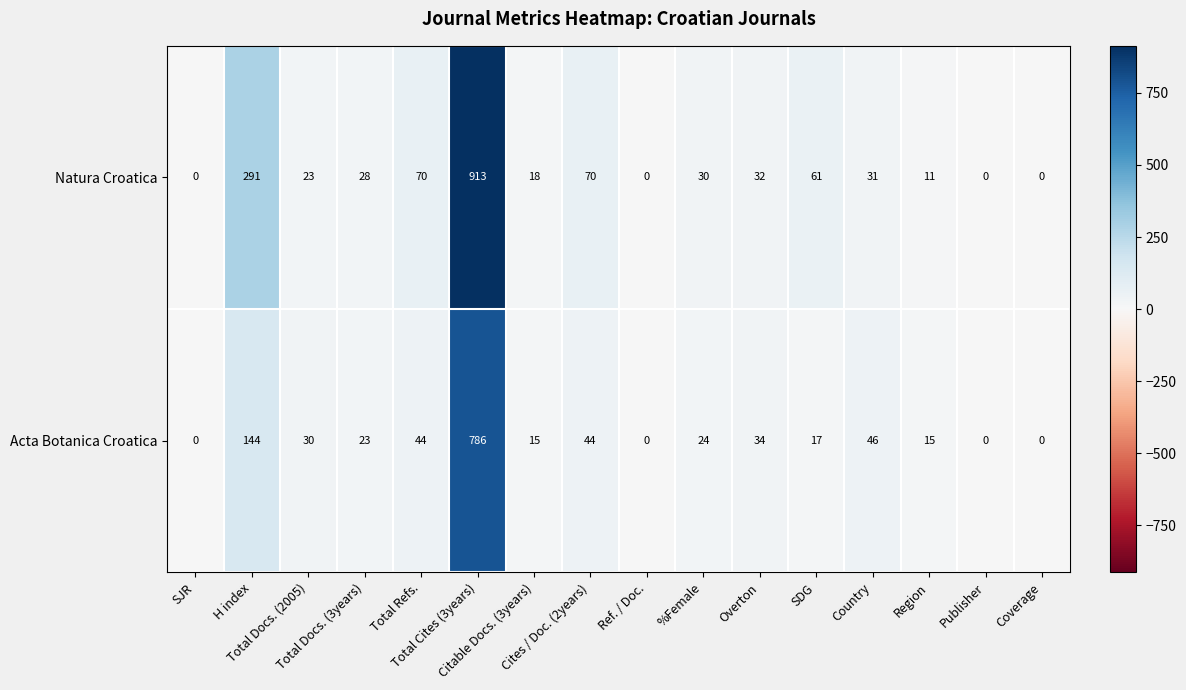

Which series has the largest total across all categories?

Natura Croatica